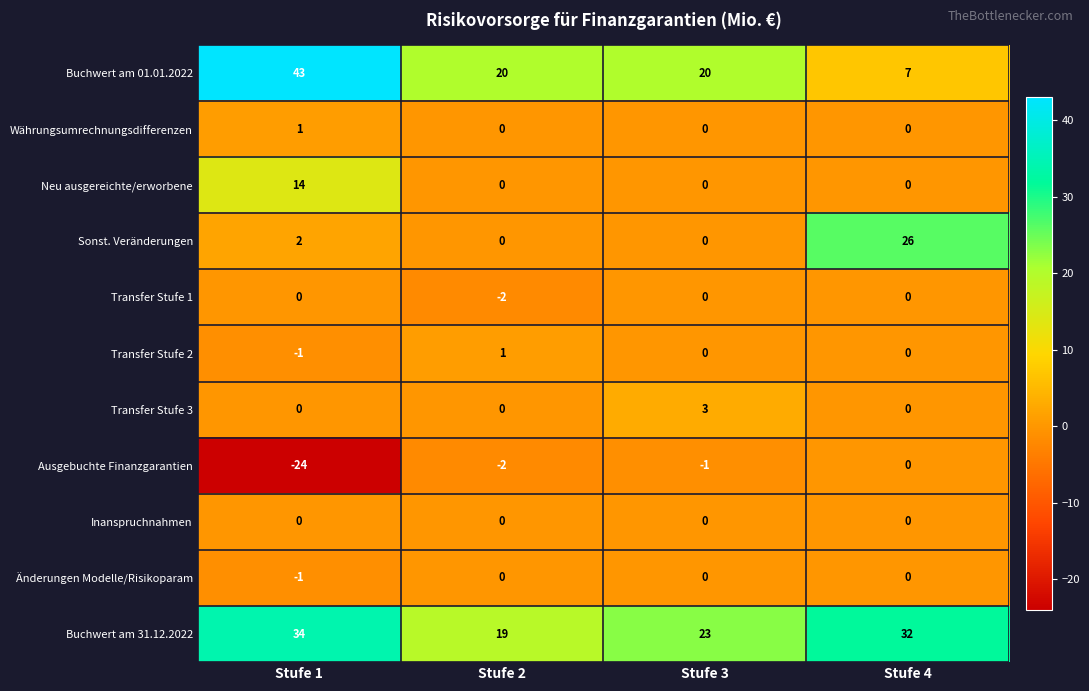

Is it true that Ausgebuchte Finanzgarantien equals -3 at Stufe 2?

False